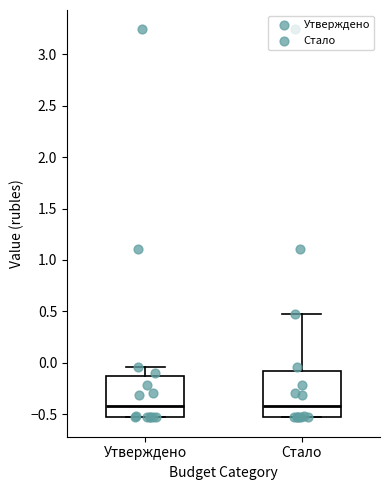

Reading left to right, read every box against the y-axis: the position of its median line, the range the box covers, and the ends of its whiskers. The values are not printed on the chart, so give them approximately, as read against the axis.

Утверждено: median -0.40, box -0.55 to -0.10, whiskers -0.55 to -0.05
Стало: median -0.40, box -0.55 to -0.10, whiskers -0.55 to 0.50